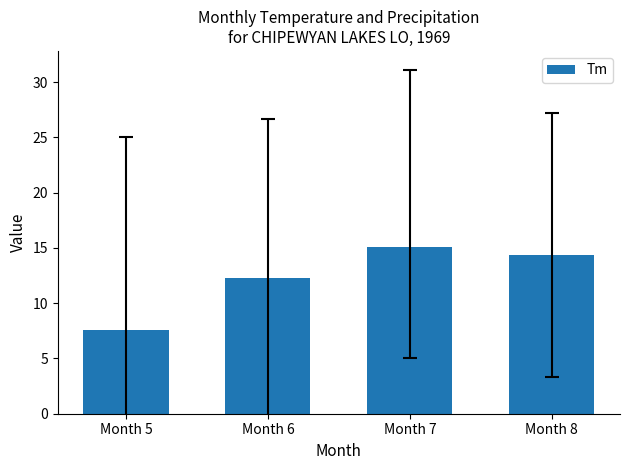

Reading left to right, what are all the values shown in this chart?

7.6	12.3	15.1	14.4